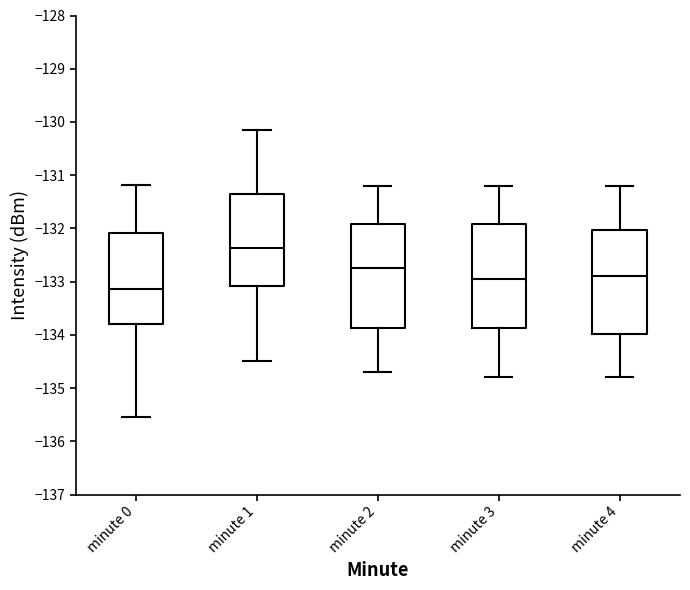

Which box has the lowest median line?

minute 0